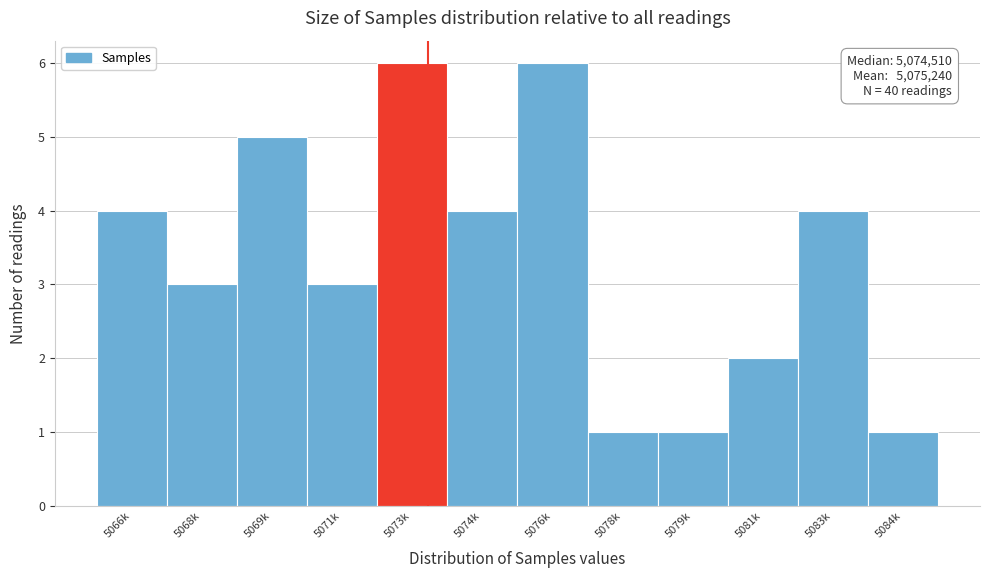

Reading left to right, what are all the values shown in this chart?

5066k=4	5068k=3	5069k=5	5071k=3	5073k=6	5074k=4	5076k=6	5078k=1	5079k=1	5081k=2	5083k=4	5084k=1